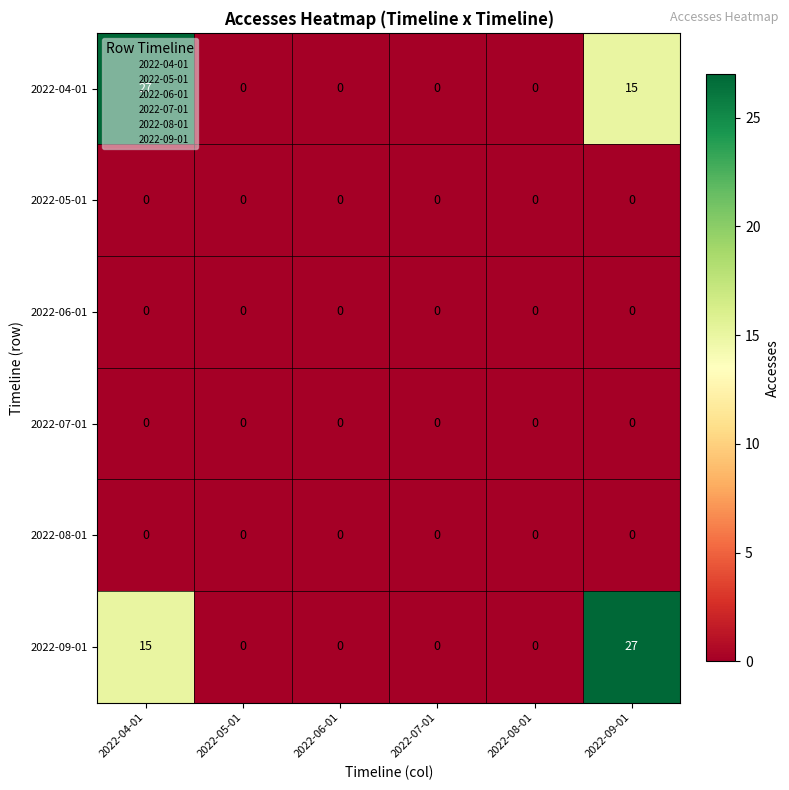

Between 2022-08-01 and 2022-09-01, which series saw the biggest shift?

2022-09-01